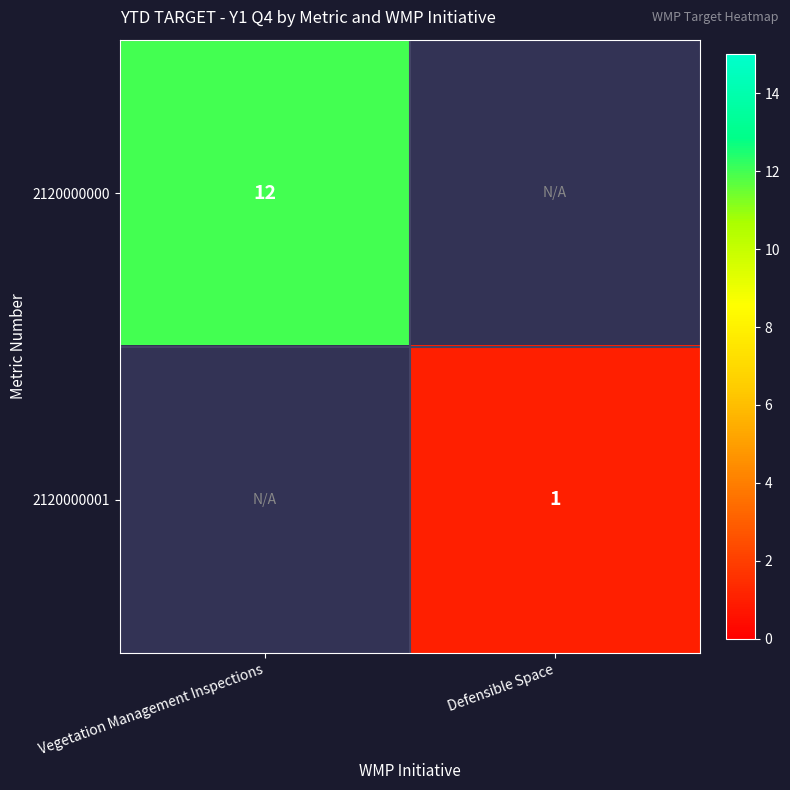

The 2120000000 series shows 19 at Vegetation Management Inspections. True or false?

False